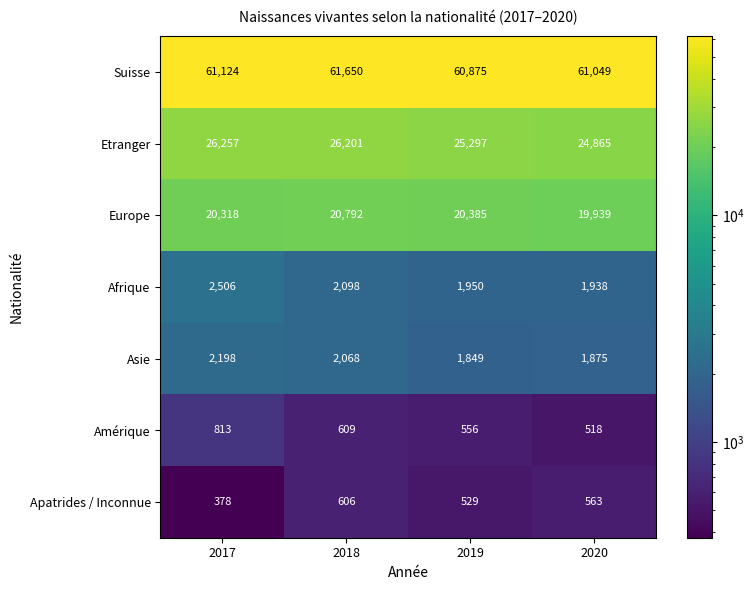

What is the average value of the Amérique series?

624